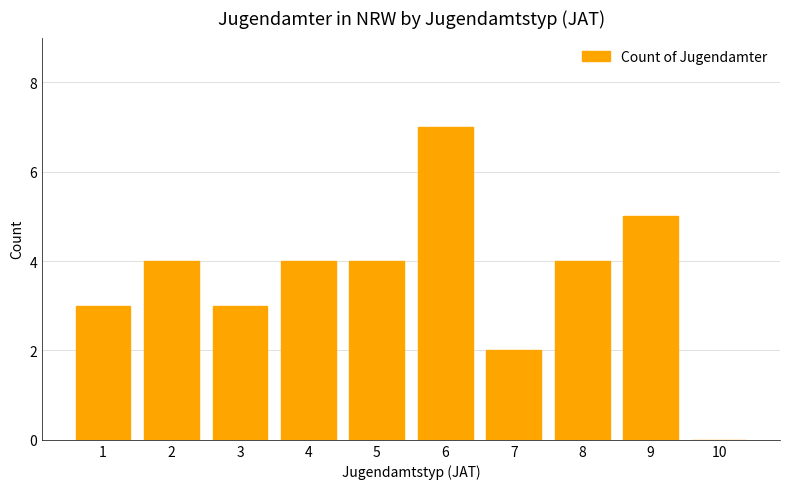

True or false: the data shows 5 at 9.

True